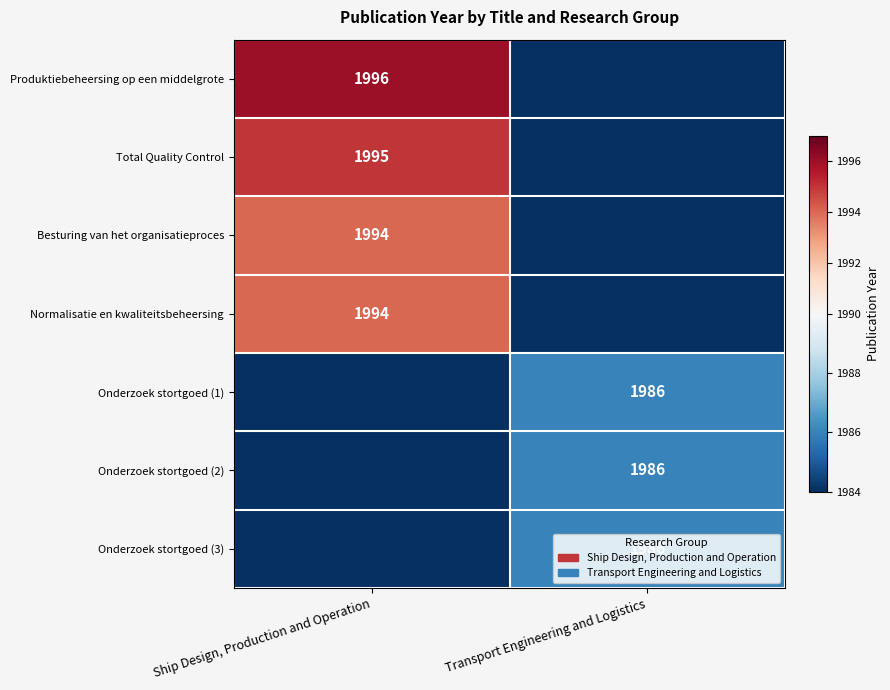

Is it true that Onderzoek stortgoed (1) equals 3493 at Transport Engineering and Logistics?

False